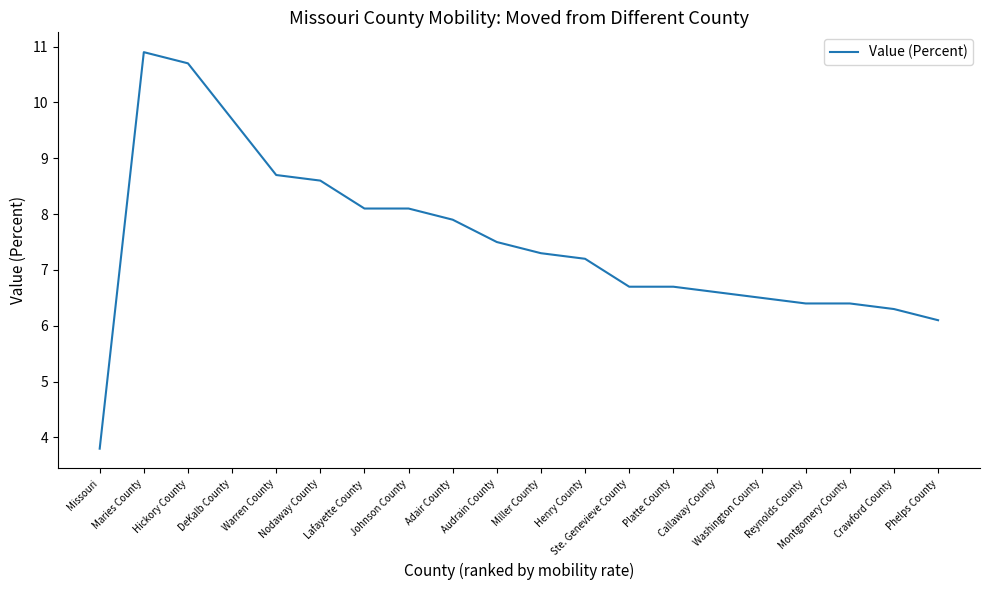

Which label corresponds to the smallest value in the chart?

Missouri